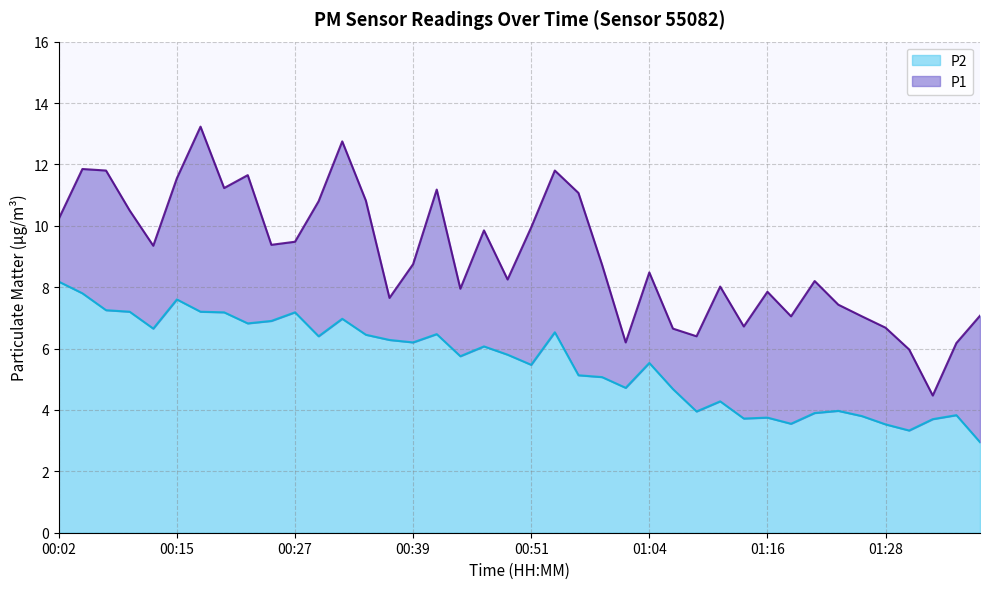

What value does the P2 series have at 00:39?

6.2